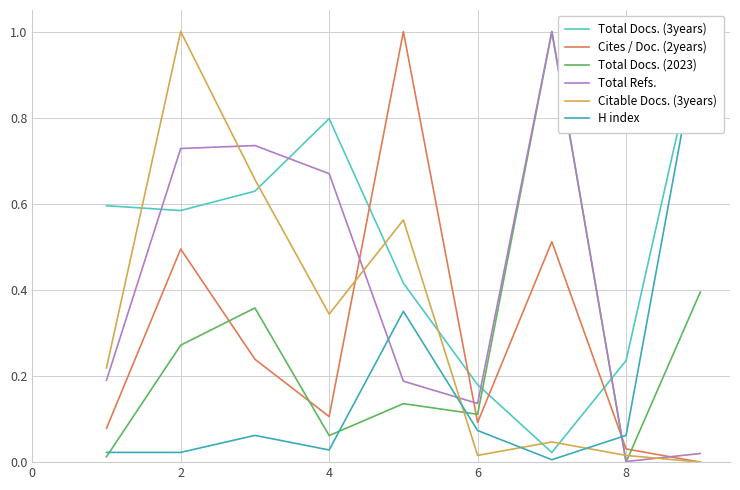

In H index, how many points are higher than both neighbors (excluding endpoints)?

2